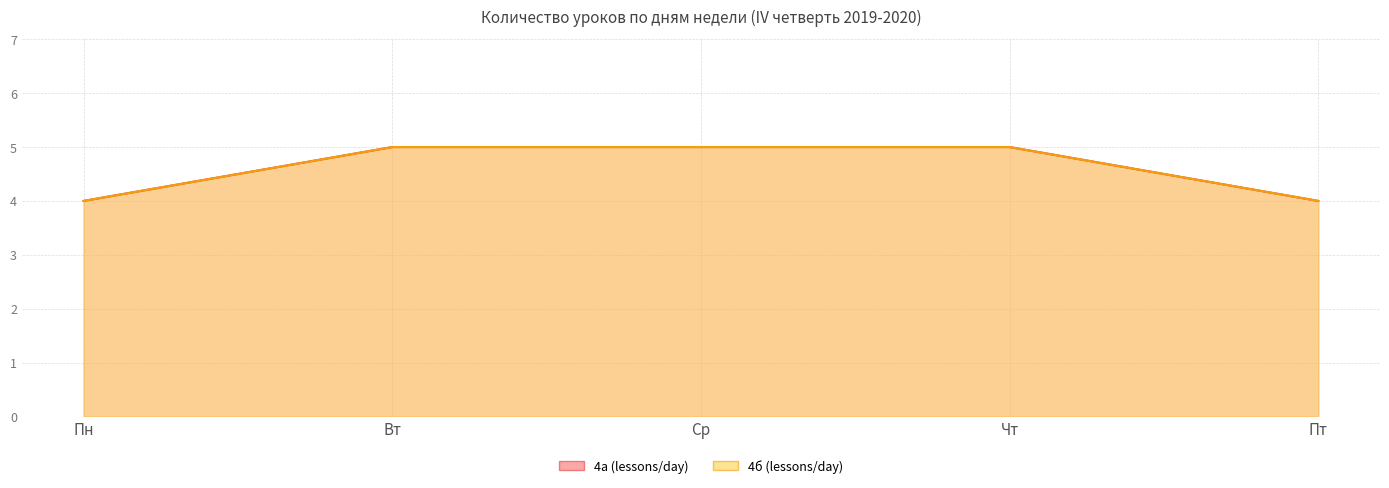

How many 4б (lessons/day) values are between 4 and 5?

5